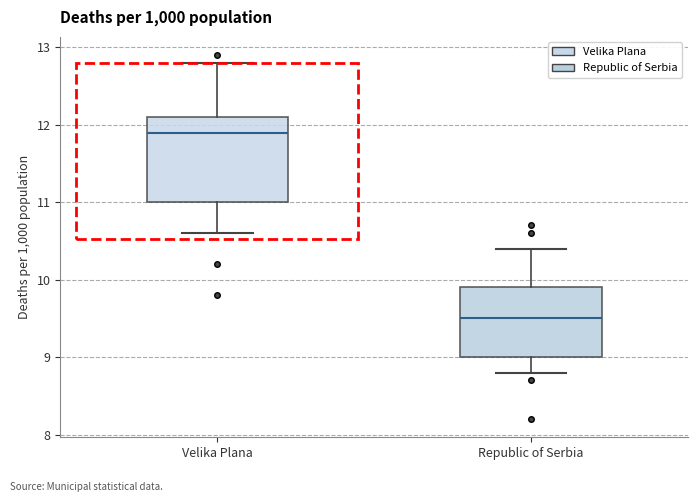

Reading left to right, read every box against the y-axis: the position of its median line, the range the box covers, and the ends of its whiskers. The values are not printed on the chart, so give them approximately, as read against the axis.

Velika Plana: median 11.9, box 11.0 to 12.1, whiskers 10.6 to 12.8
Republic of Serbia: median 9.5, box 9.0 to 9.9, whiskers 8.8 to 10.4